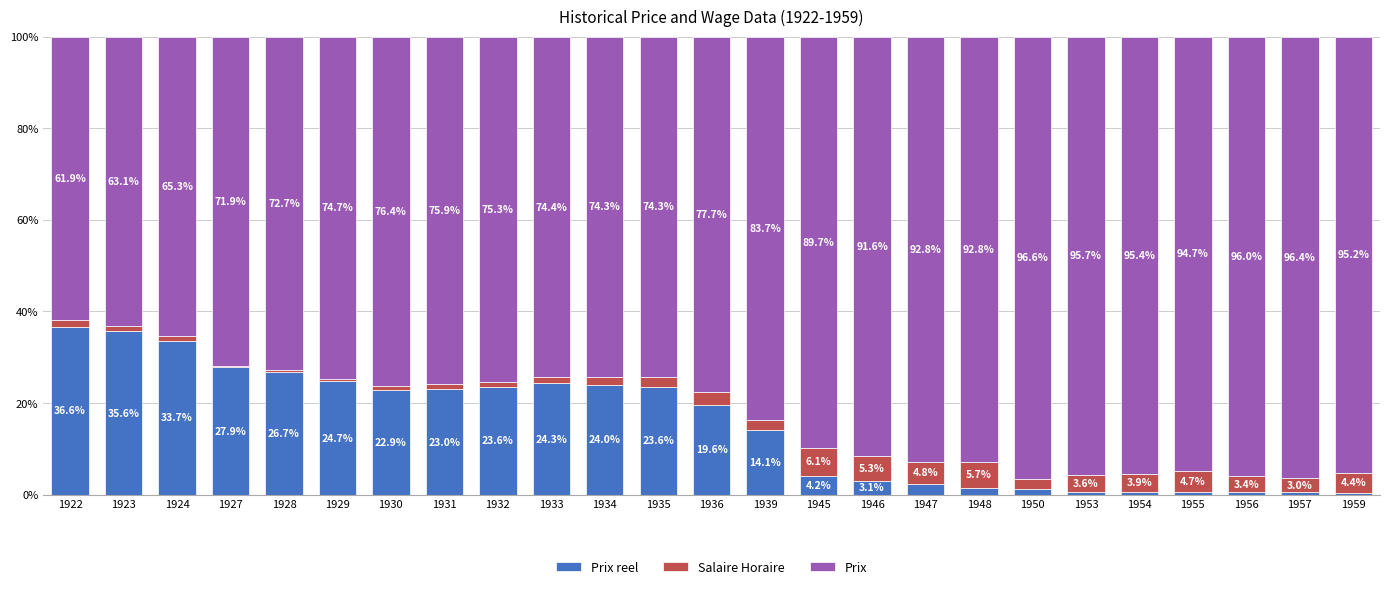

What is the total value across all series at 1939?

100.0